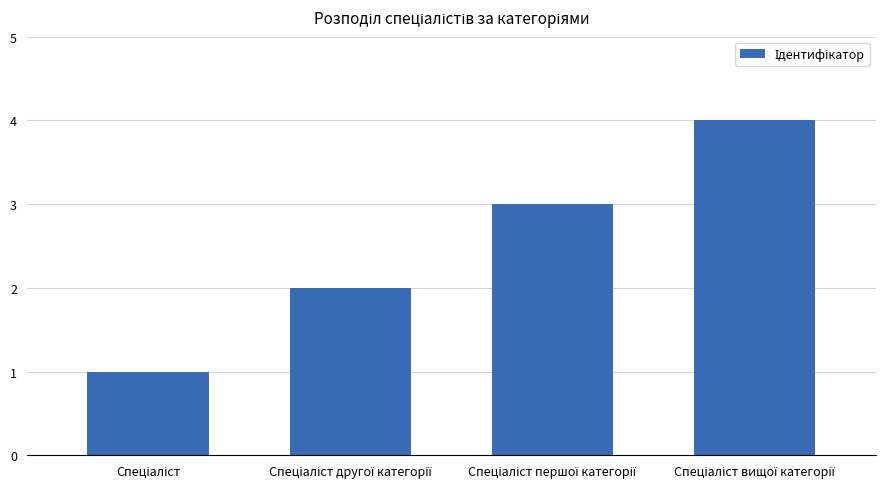

What is the difference between the maximum and minimum values?

3